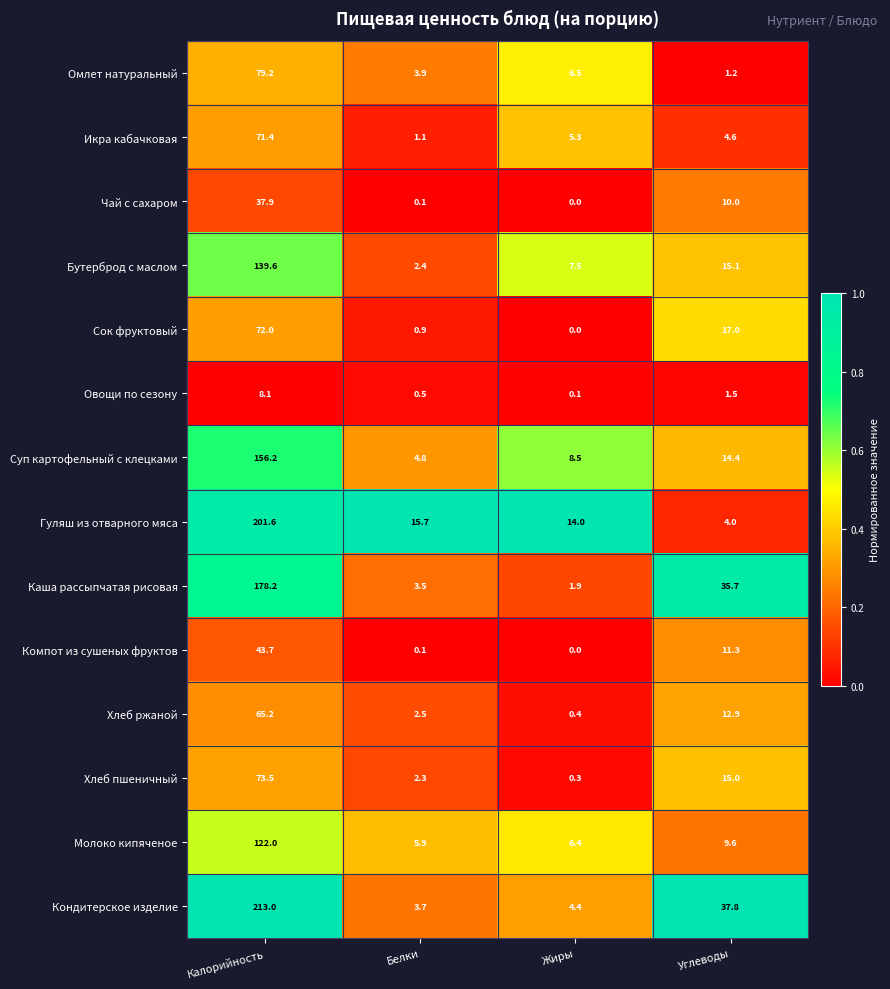

What is the sum of the Хлеб ржаной values at Углеводы and Жиры?

13.3